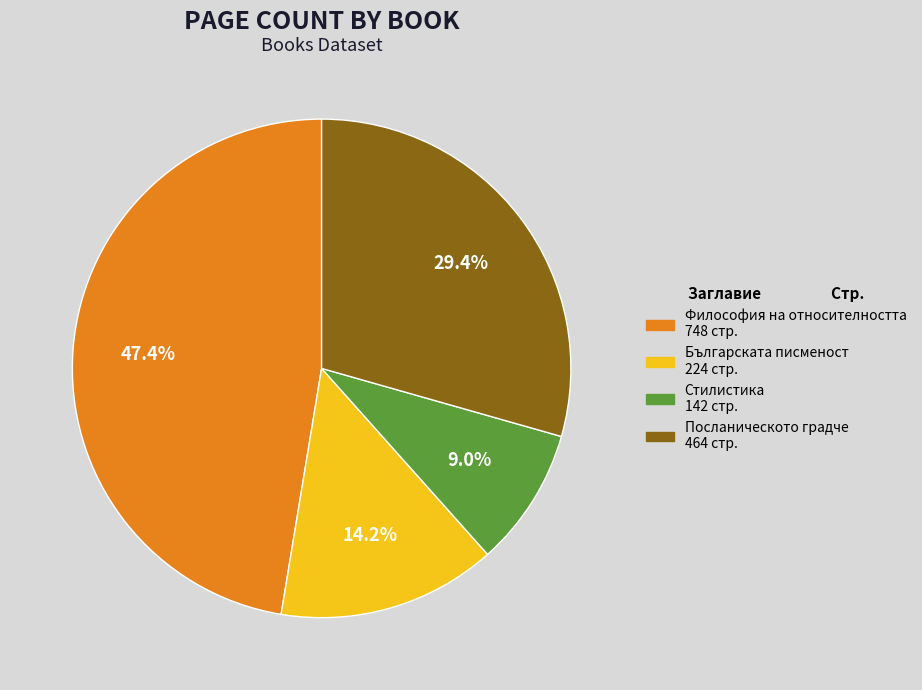

Is there a majority slice in this chart?

No